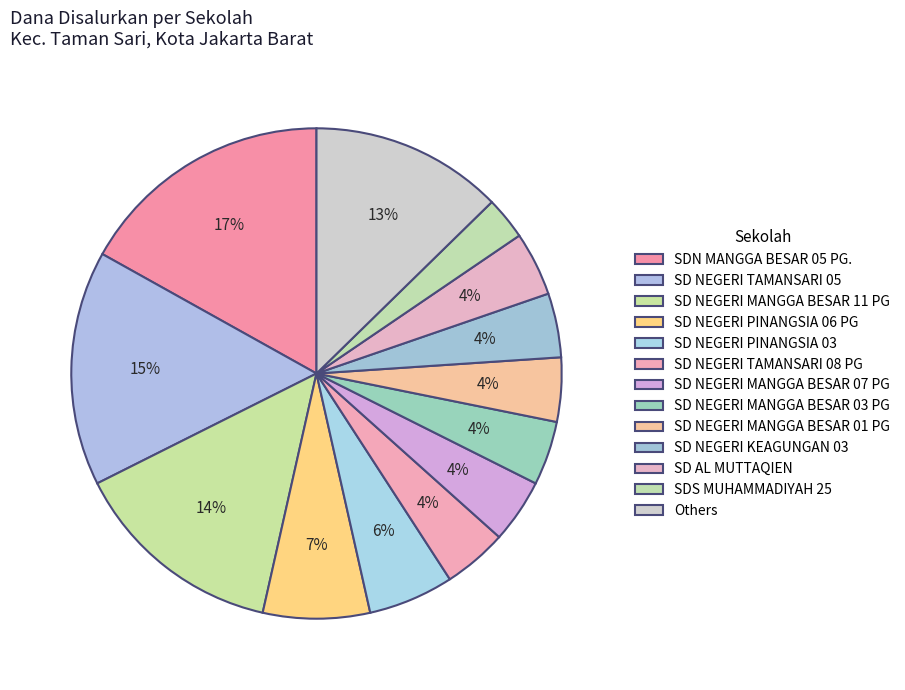

Between SD NEGERI PINANGSIA 03 and SD NEGERI TAMANSARI 05, which is larger?

SD NEGERI TAMANSARI 05